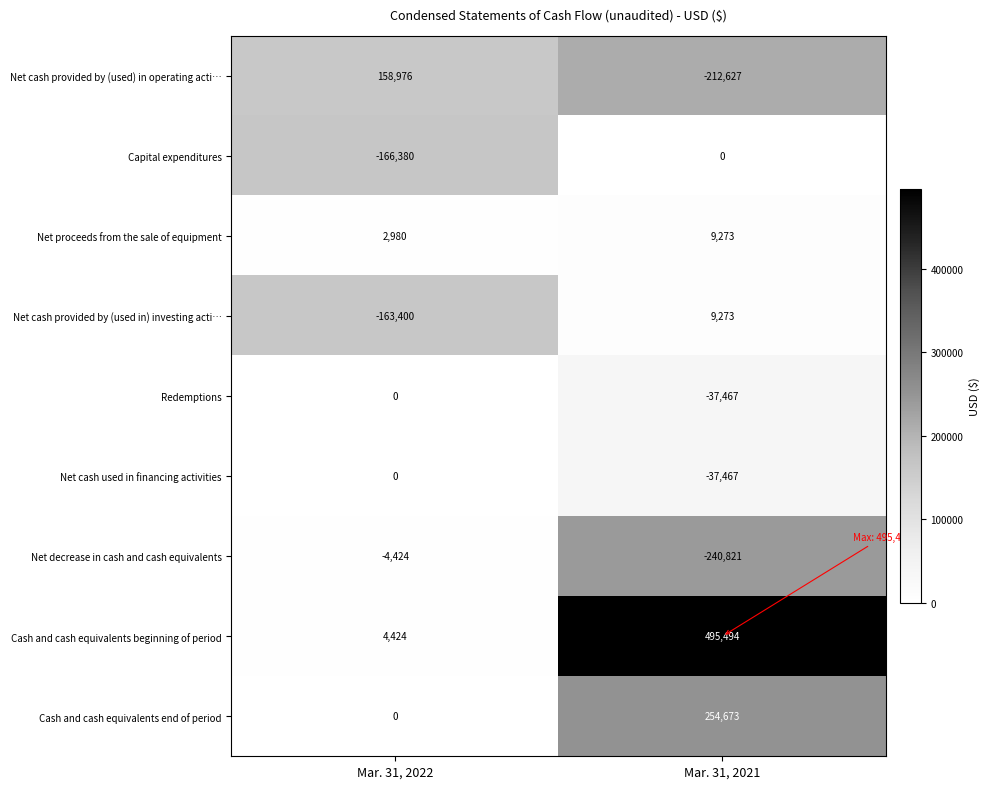

Which series has the largest total across all categories?

Cash and cash equivalents beginning of period